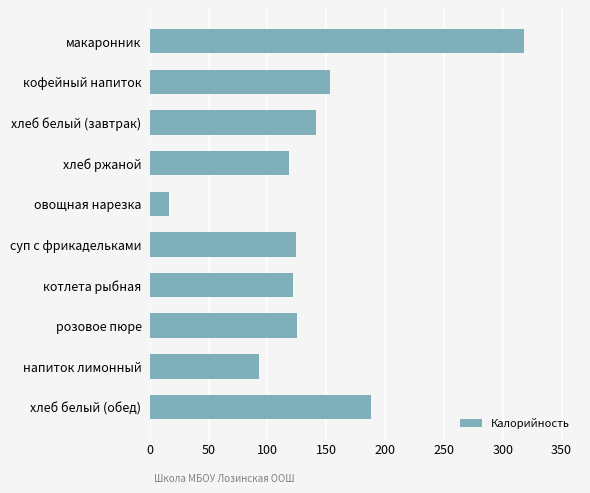

What is the label of the 9th bar from the bottom?

кофейный напиток